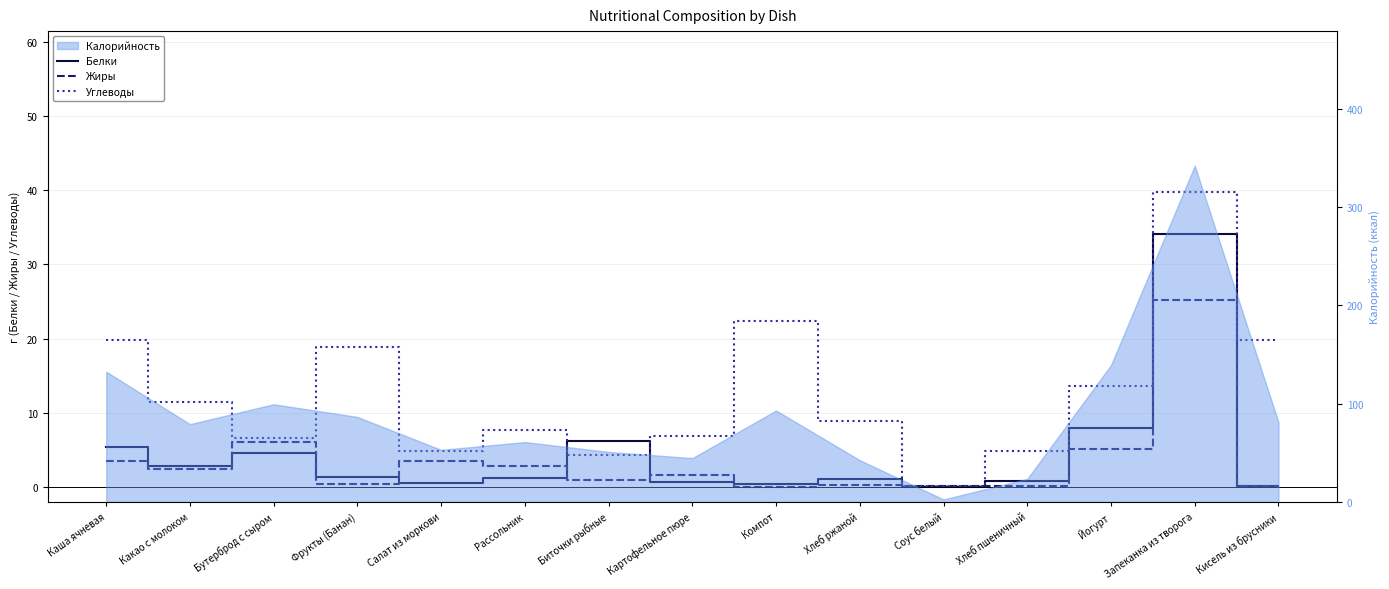

Is the value of Белки at Хлеб ржаной greater than the value of Жиры at Кисель из брусники?

Yes